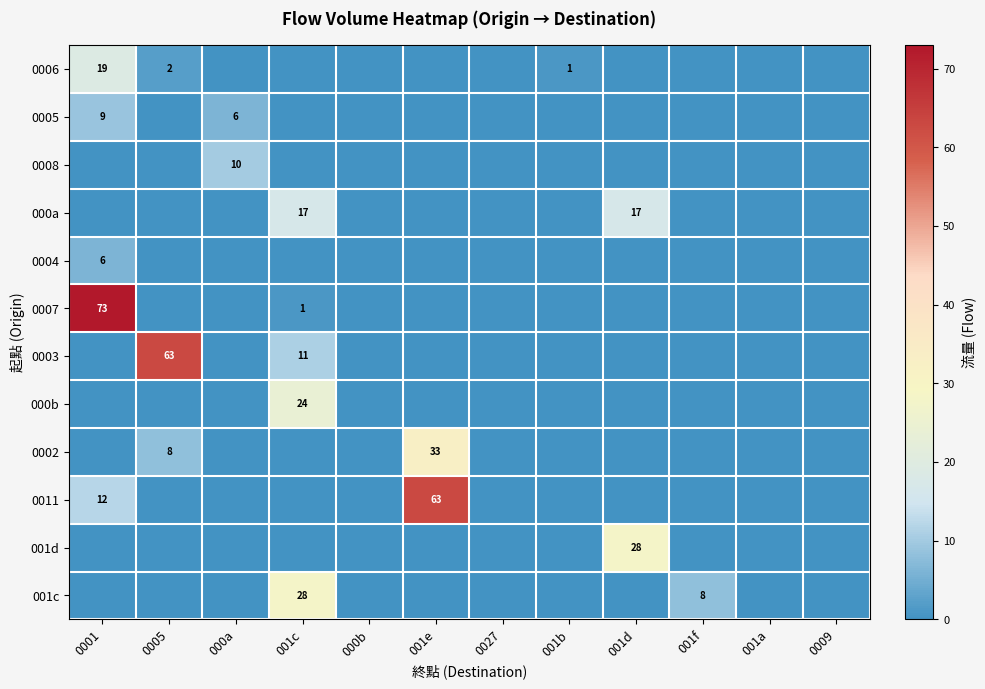

The value of 0004 at 0001 is 6. True or false?

True